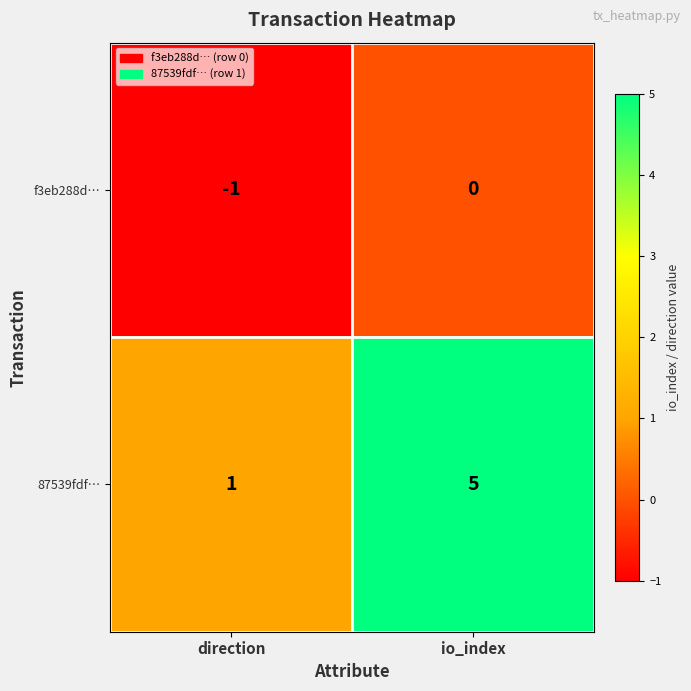

What is the difference between the 87539fdf… values at direction and io_index?

4